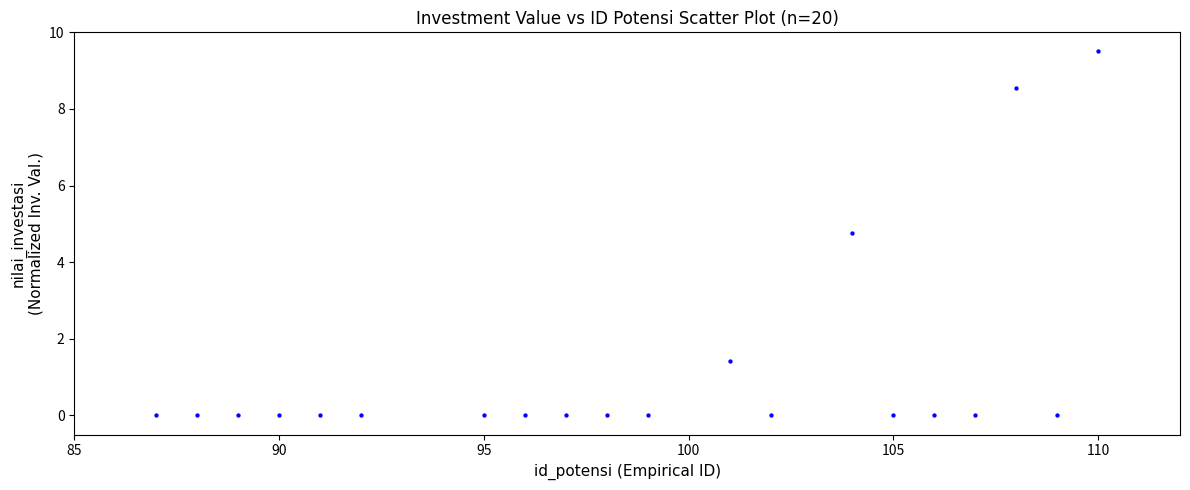

What Y value in the scatter plot is closest to 4?

4.8